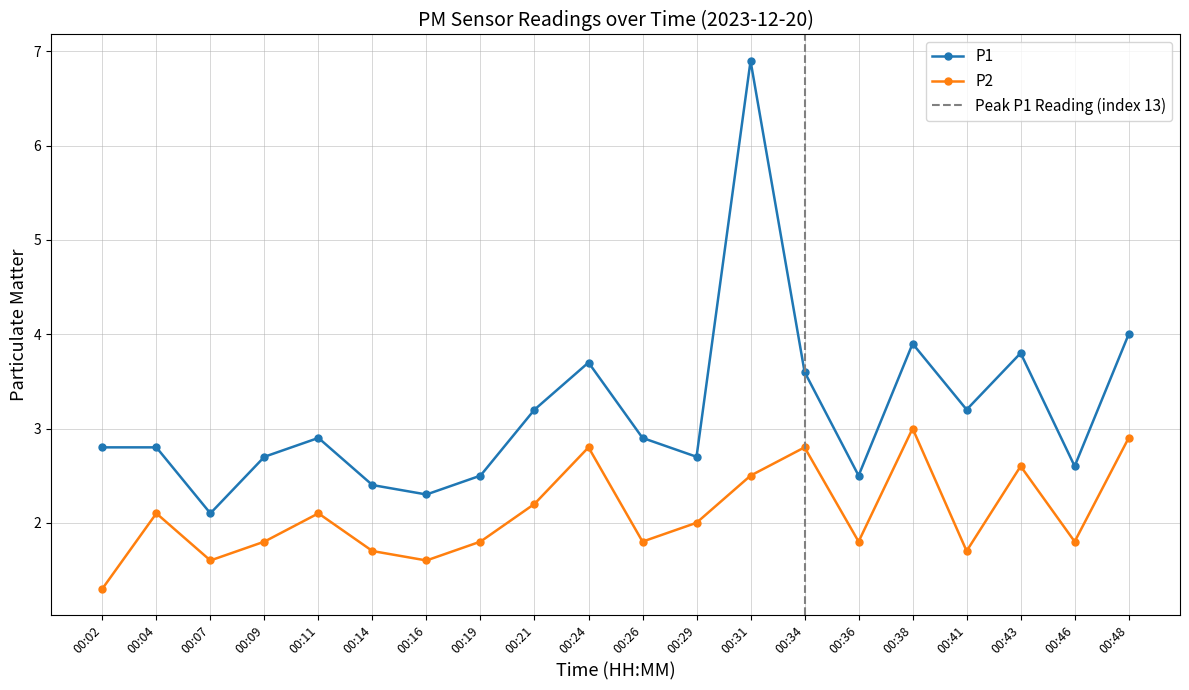

The value of P2 at 00:41 is 1.7. True or false?

True